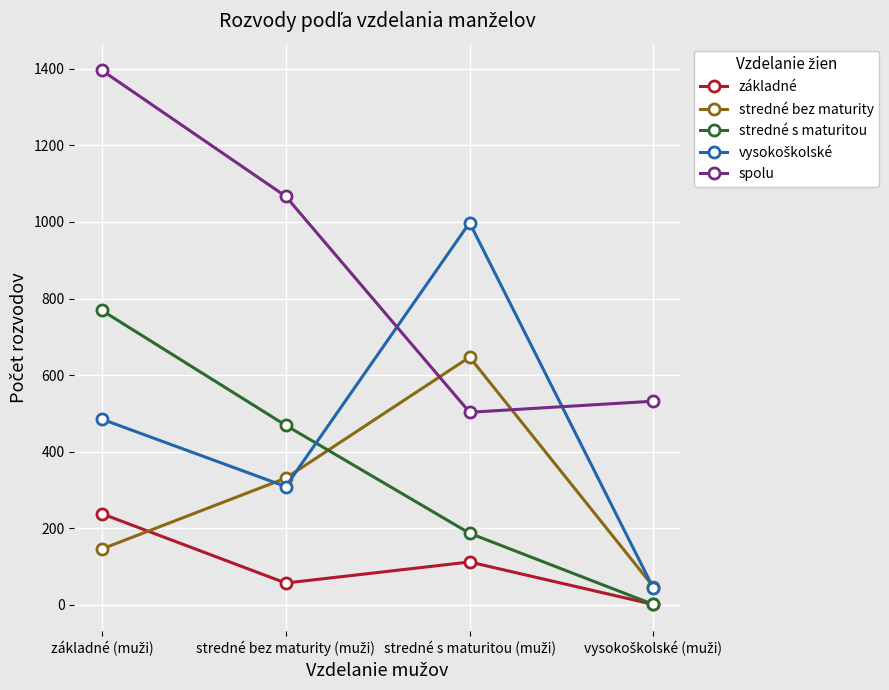

What is the maximum value shown in the chart?

1396